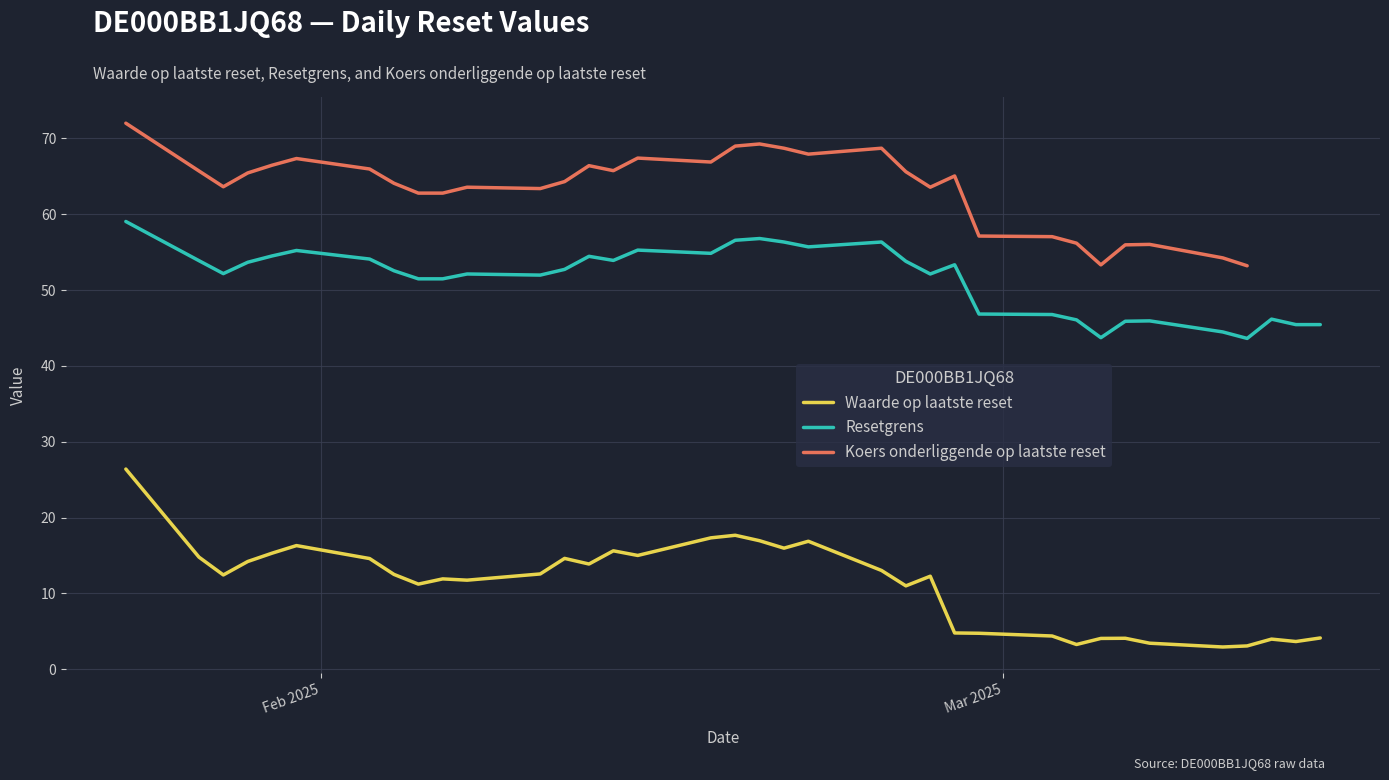

List the series in order of their peak value, highest first.

Koers onderliggende op laatste reset, Resetgrens, Waarde op laatste reset